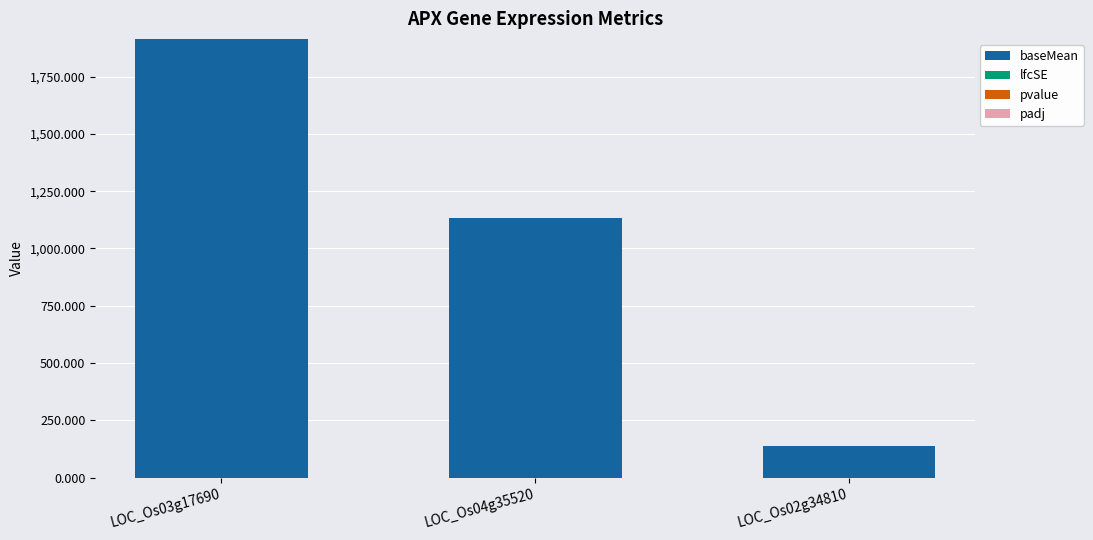

At which category is the sum across all series the highest?

LOC_Os03g17690